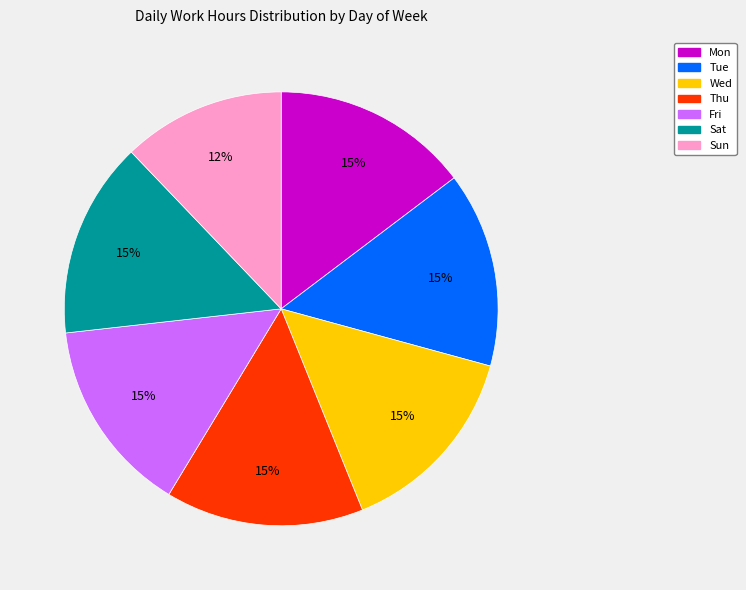

What is the smallest slice in the pie chart?

Sun